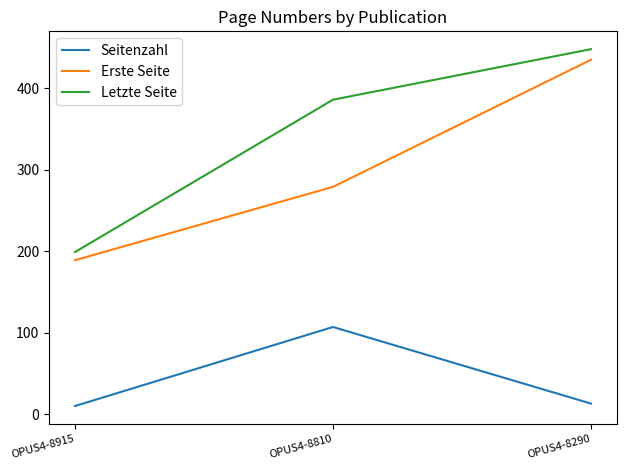

What is the total value across all series at OPUS4-8915?

398